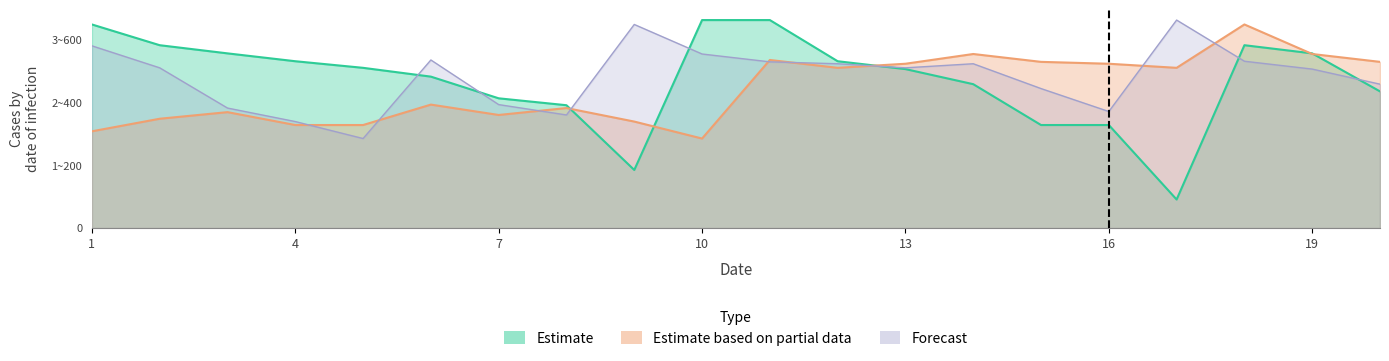

What is the difference between the highest and lowest values at 7?

0.3